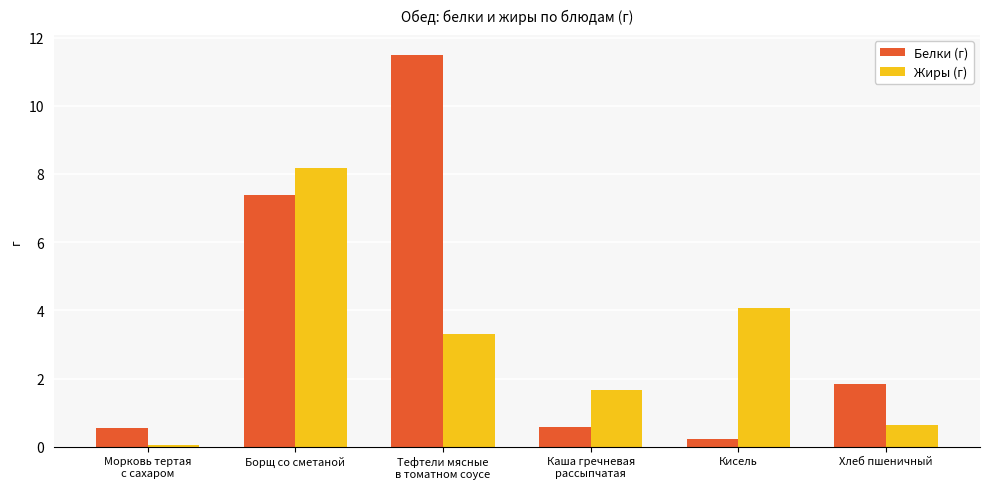

What is the label of the 5th bar from the left?

Кисель